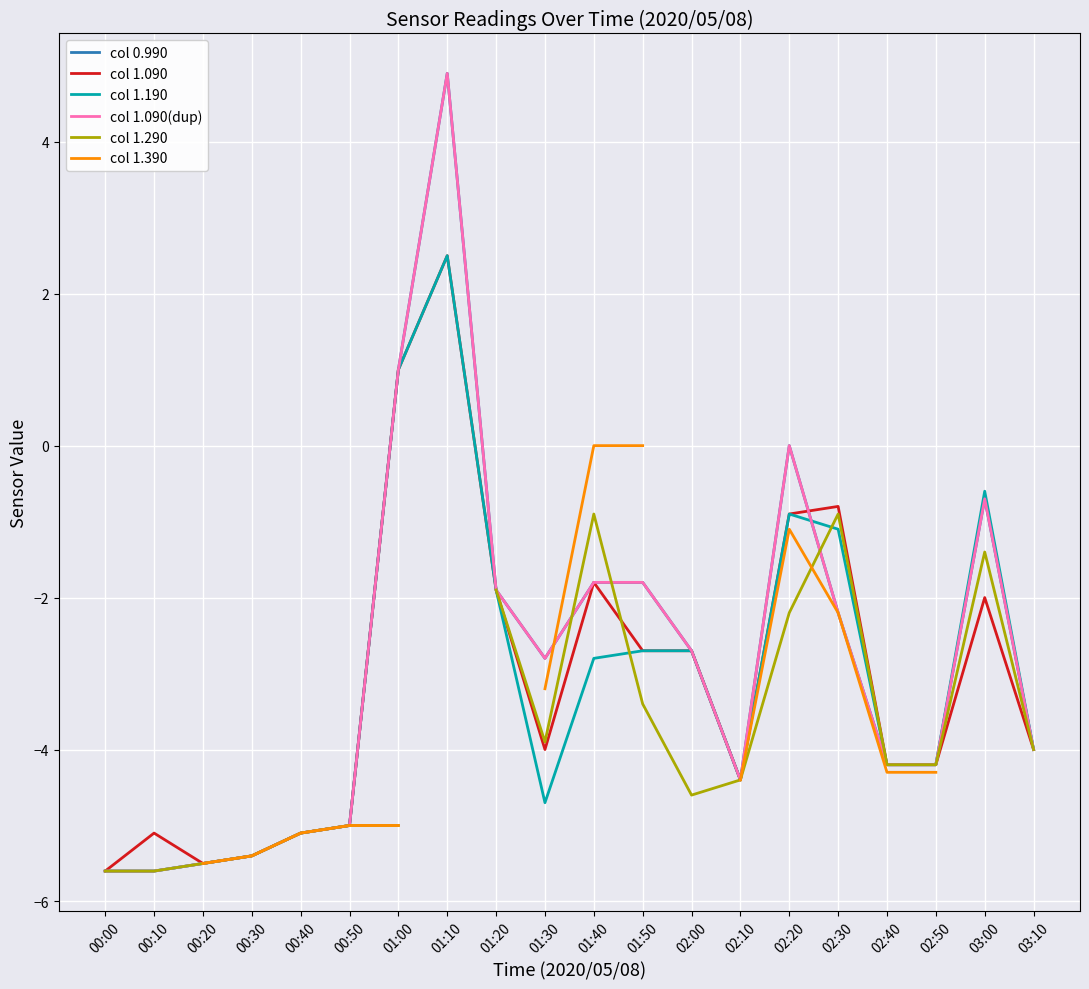

Which category has the lowest value across all series?

00:00